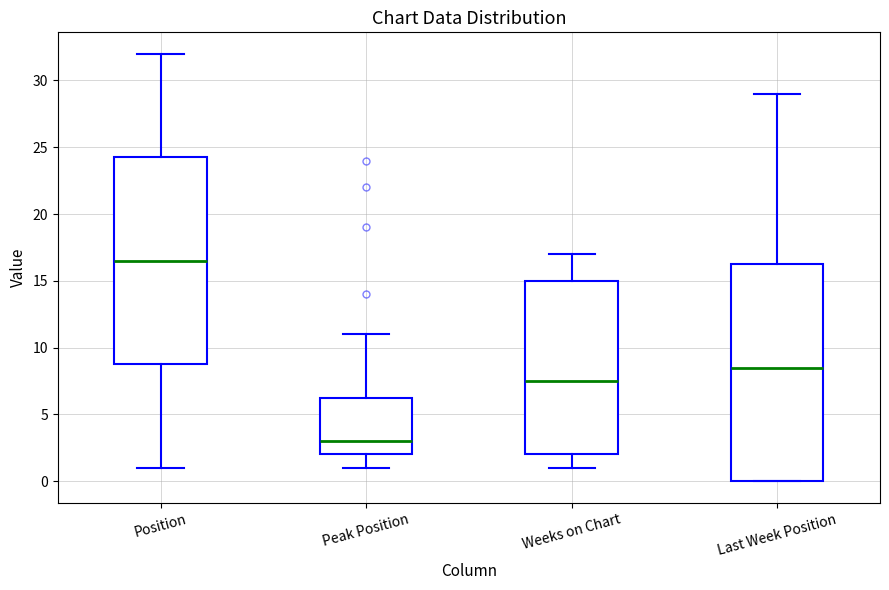

Which box's median line is the lowest?

Peak Position